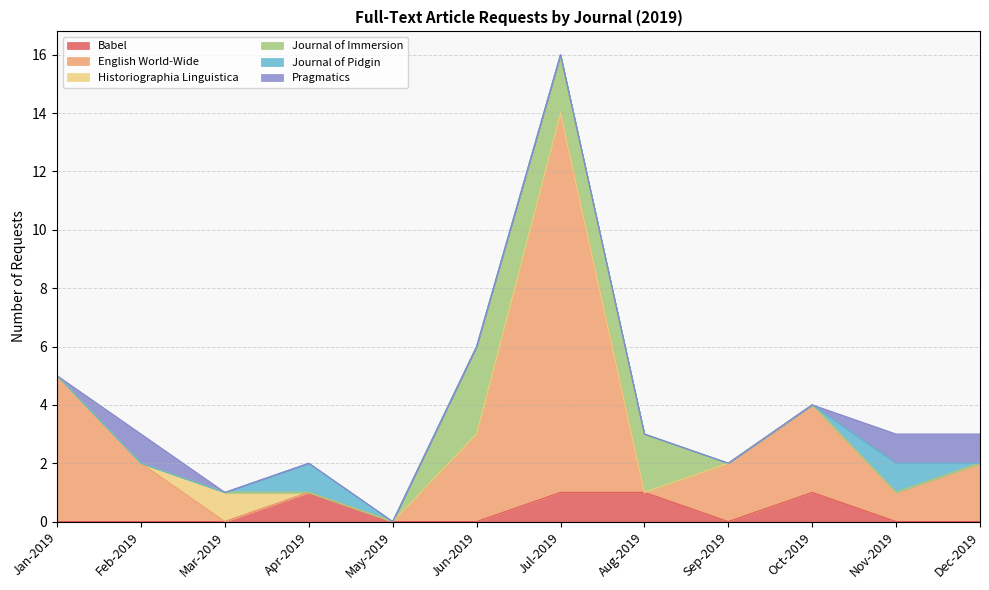

What is the total value across all series at Mar-2019?

1